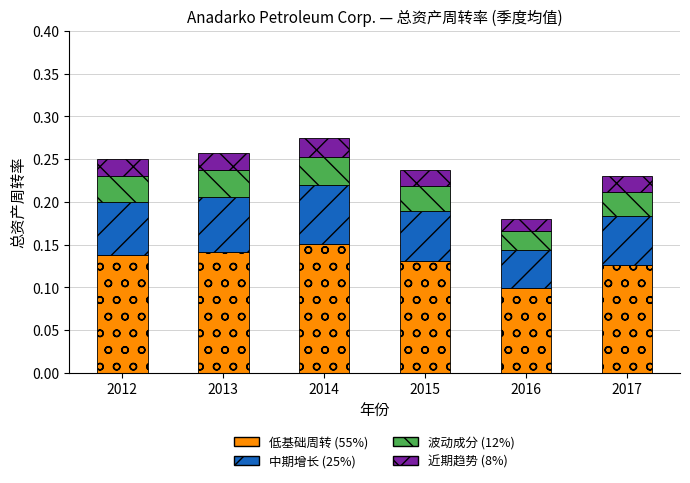

What is the total value across all series at 2014?

0.3